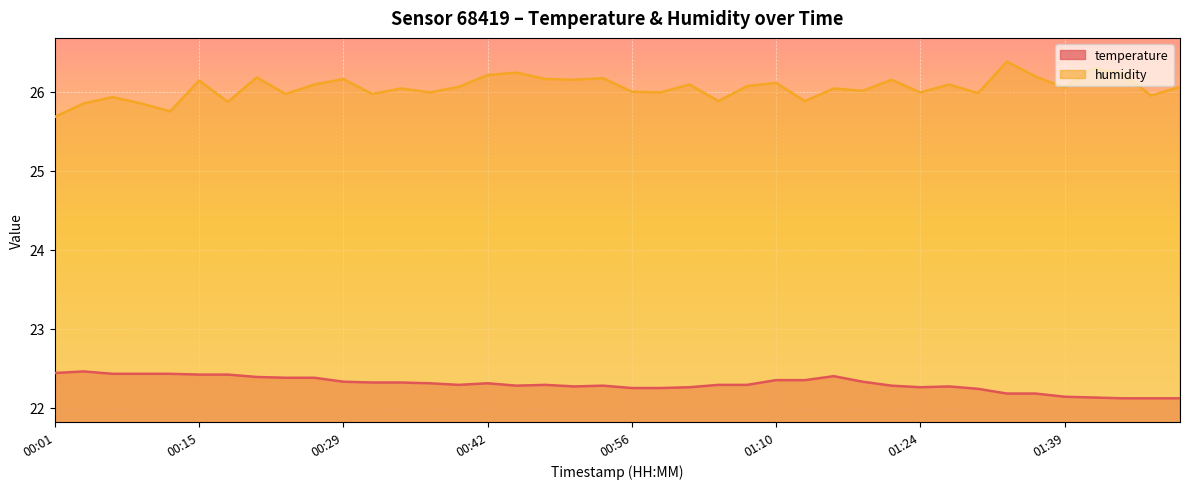

The value of humidity at 00:18 is 25.9. True or false?

True